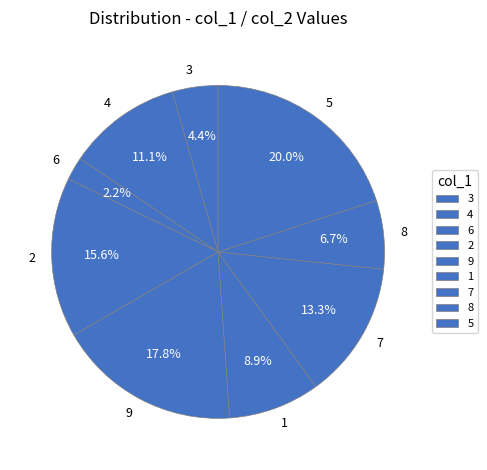

True or false: 8 accounts for 25% of the total.

False